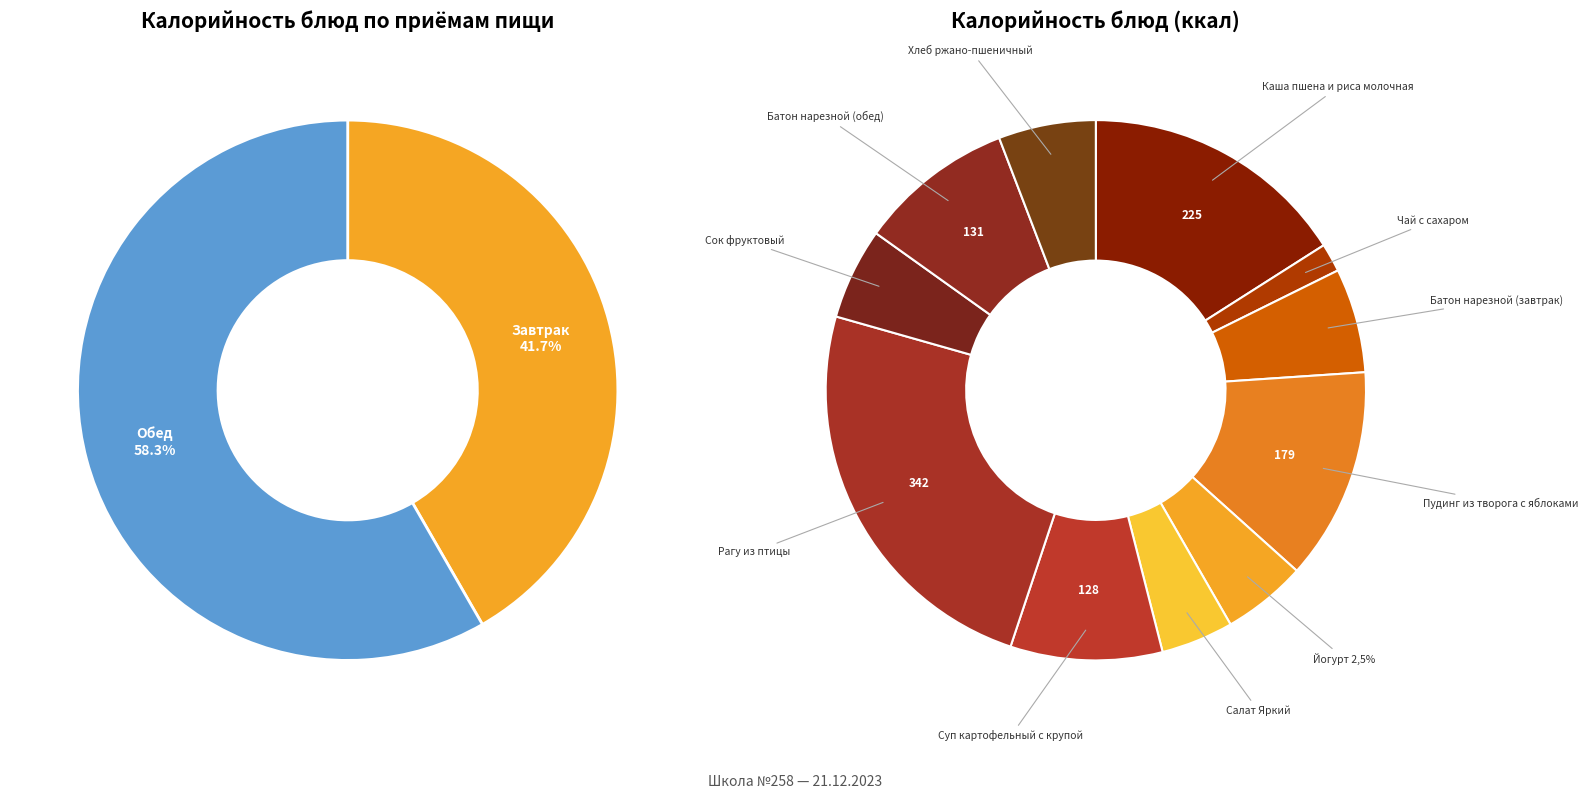

Do Рагу из птицы and Йогурт 2,5% together represent more than half of the pie?

No